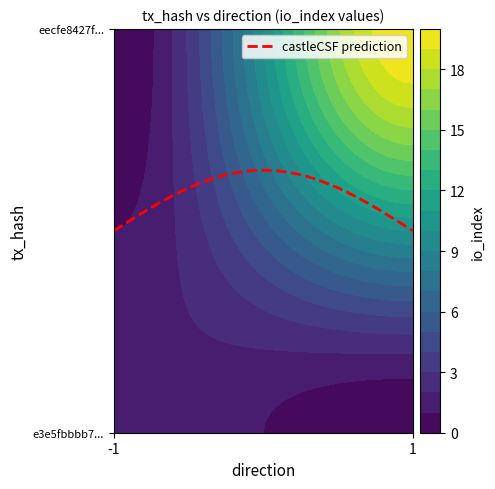

Which label corresponds to the smallest value in the chart?

-1